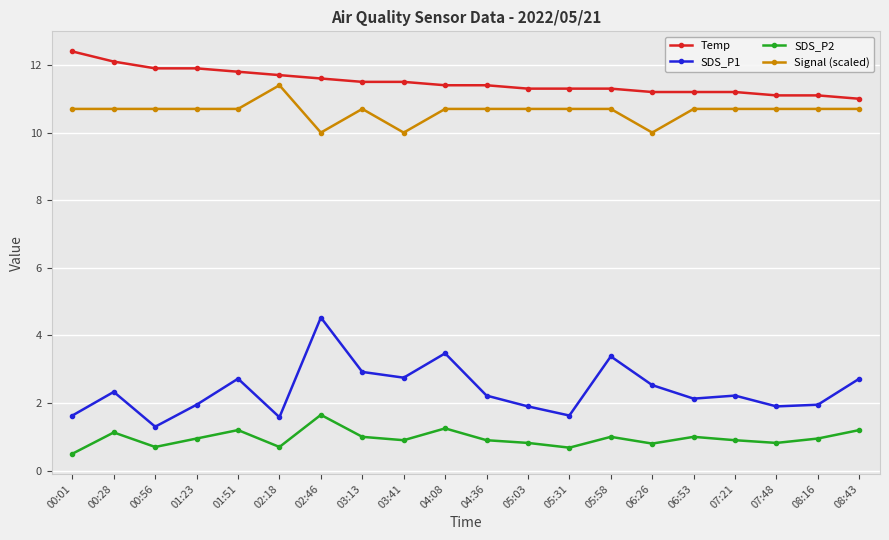

What is the lowest value of the SDS_P1 series?

1.3